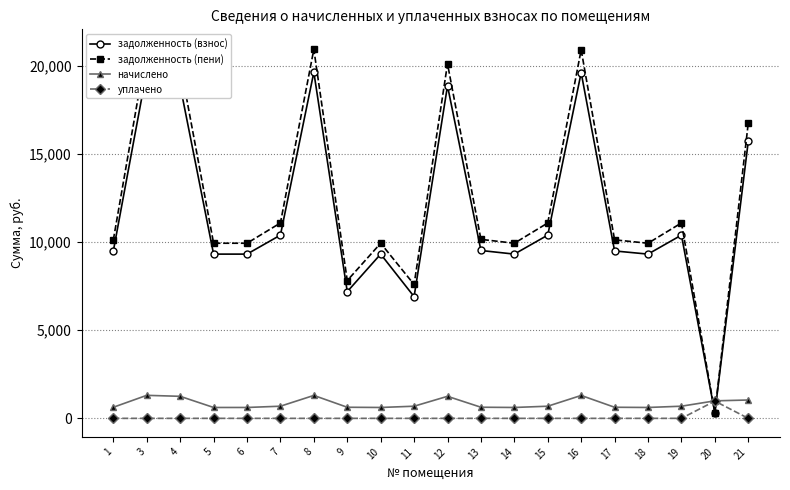

What are all the series names shown in the legend?

задолженность (взнос), задолженность (пени), начислено, уплачено